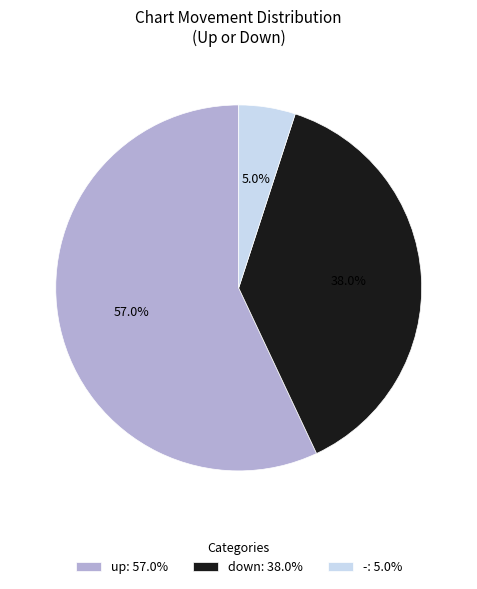

Count the number of slices in the pie.

3